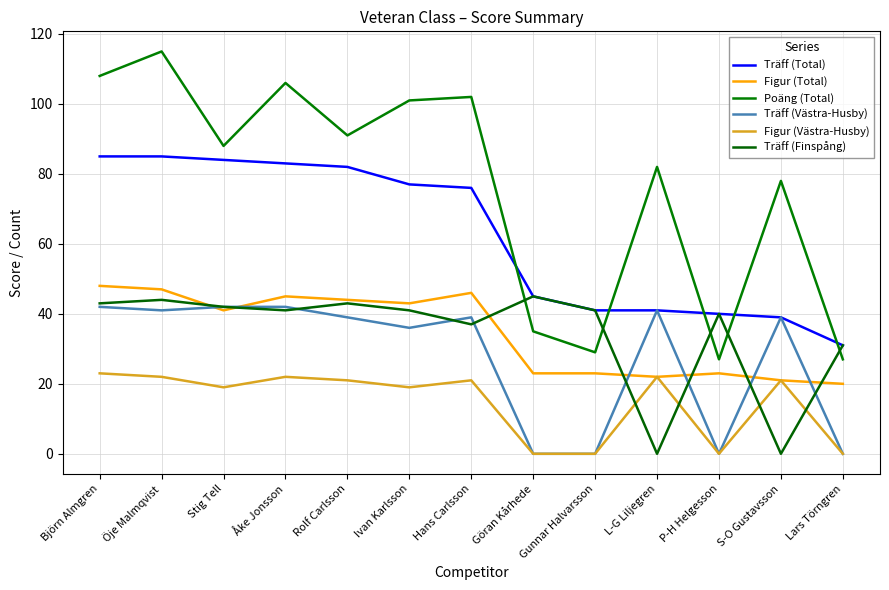

The Figur (Total) series shows 23 at Gunnar Halvarsson. True or false?

True